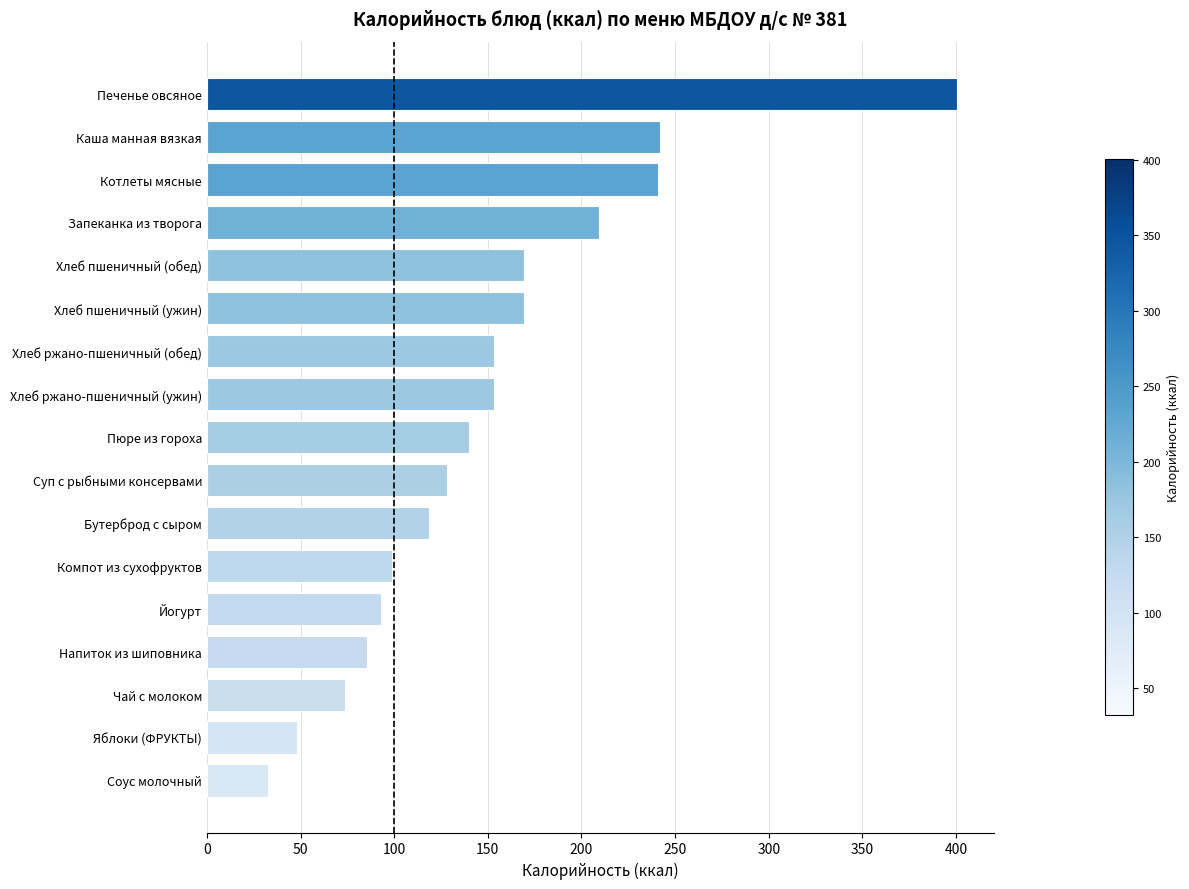

What is the change in value from Запеканка из творога to Хлеб ржано-пшеничный (ужин)?

-56.2